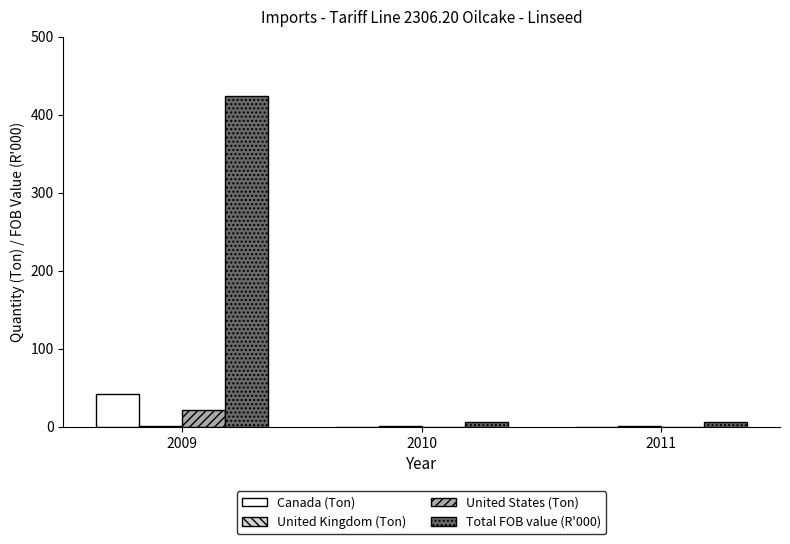

Which series has the largest total across all categories?

Total FOB value (R'000)